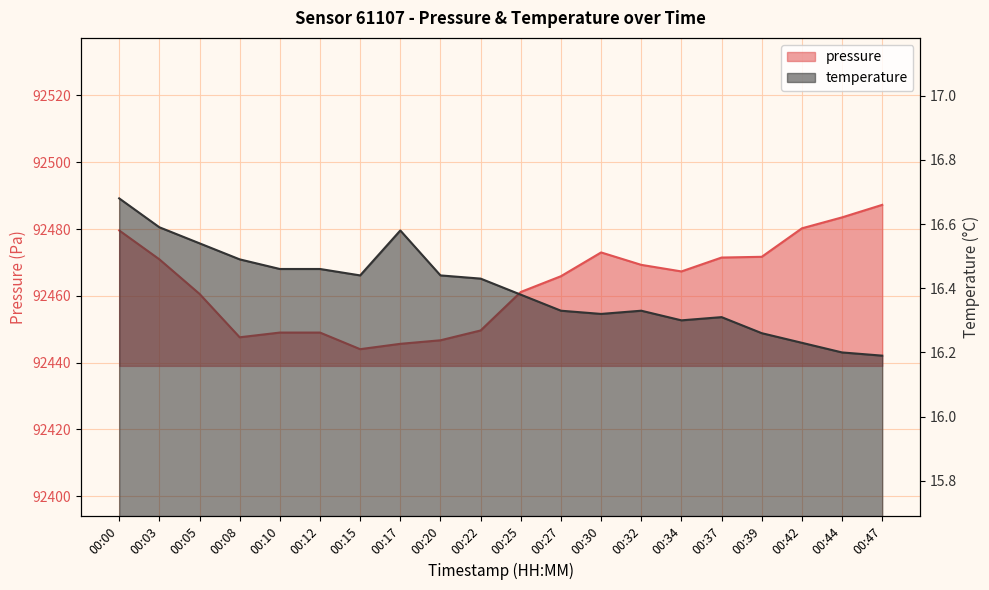

Reading right to left, list all the values displayed in this chart.

pressure: 00:47=92487.2	00:44=92483.5	00:42=92480.2	00:39=92471.7	00:37=92471.5	00:34=92467.3	00:32=92469.3	00:30=92473.0	00:27=92465.9	00:25=92461.2	00:22=92449.6	00:20=92446.7	00:17=92445.6	00:15=92444.0	00:12=92449.0	00:10=92449.0	00:08=92447.6	00:05=92460.6	00:03=92470.9	00:00=92479.6
temperature: 00:47=16.2	00:44=16.2	00:42=16.2	00:39=16.3	00:37=16.3	00:34=16.3	00:32=16.3	00:30=16.3	00:27=16.3	00:25=16.4	00:22=16.4	00:20=16.4	00:17=16.6	00:15=16.4	00:12=16.5	00:10=16.5	00:08=16.5	00:05=16.5	00:03=16.6	00:00=16.7